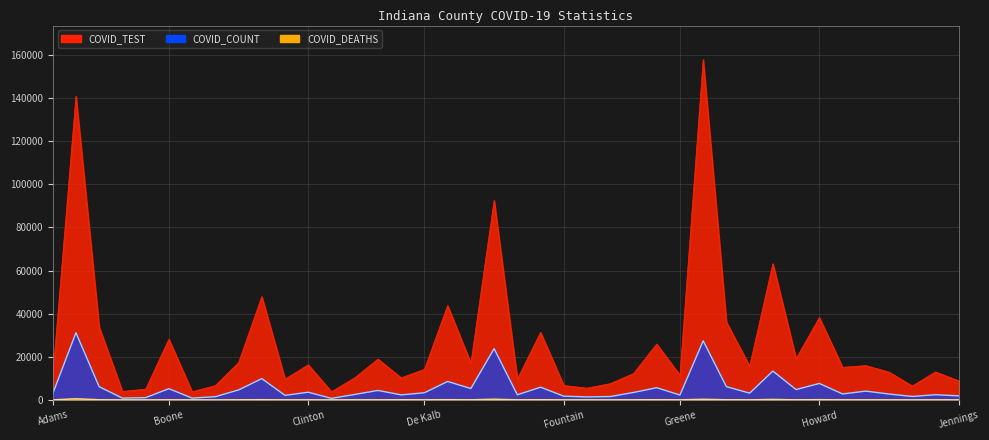

How many interior local valleys does the COVID_DEATHS series have?

14